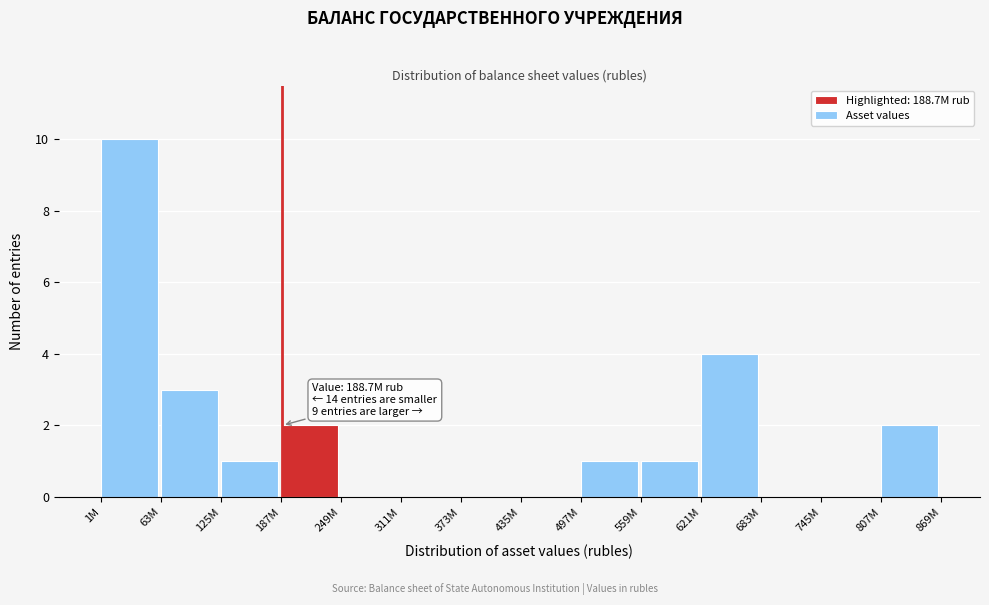

Reading right to left, list all the values displayed in this chart.

807M=2	745M=0	683M=0	621M=4	559M=1	497M=1	435M=0	373M=0	311M=0	249M=0	187M=2	125M=1	63M=3	1M=10